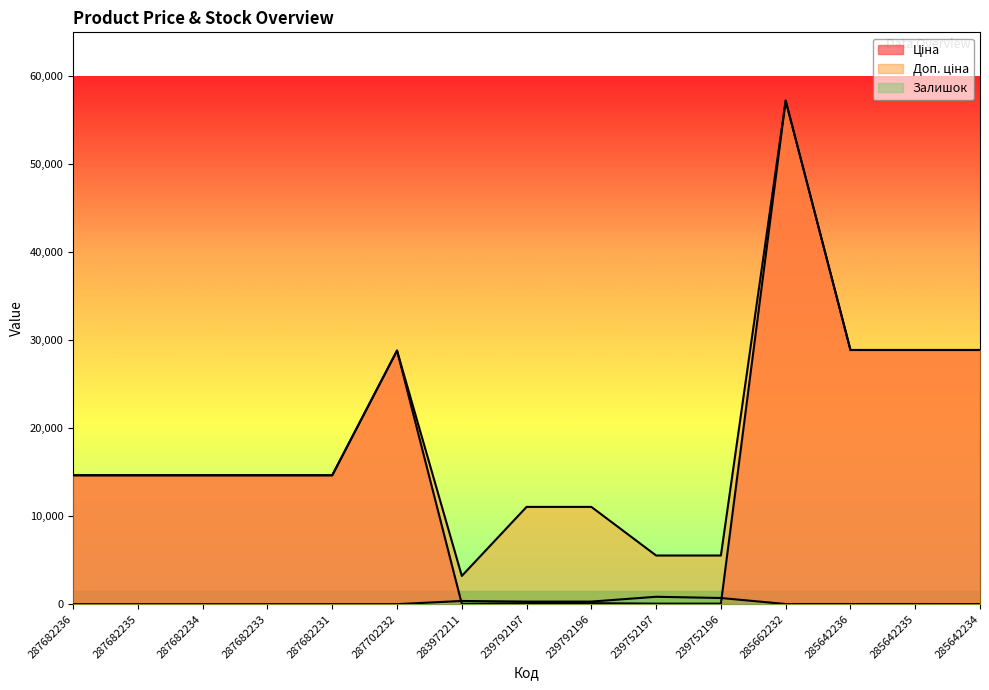

Count the number of data series in this chart.

3